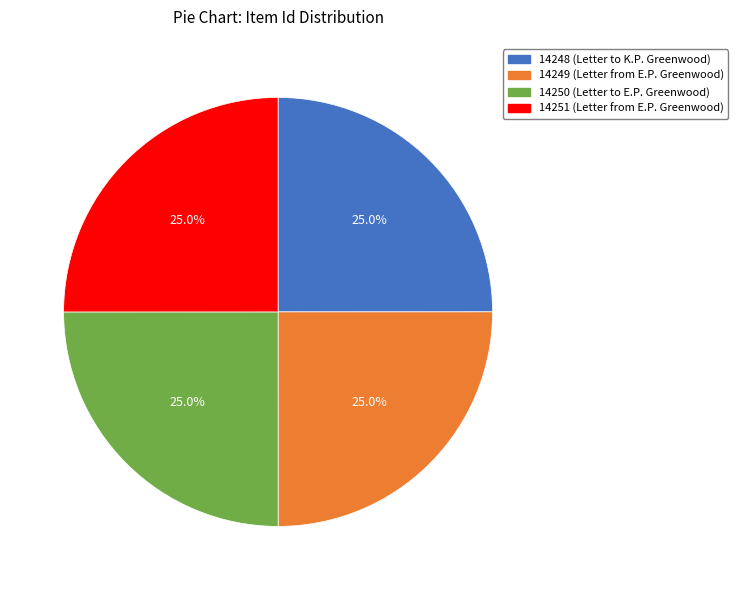

Is it true that 14248 is 38% of the pie?

False